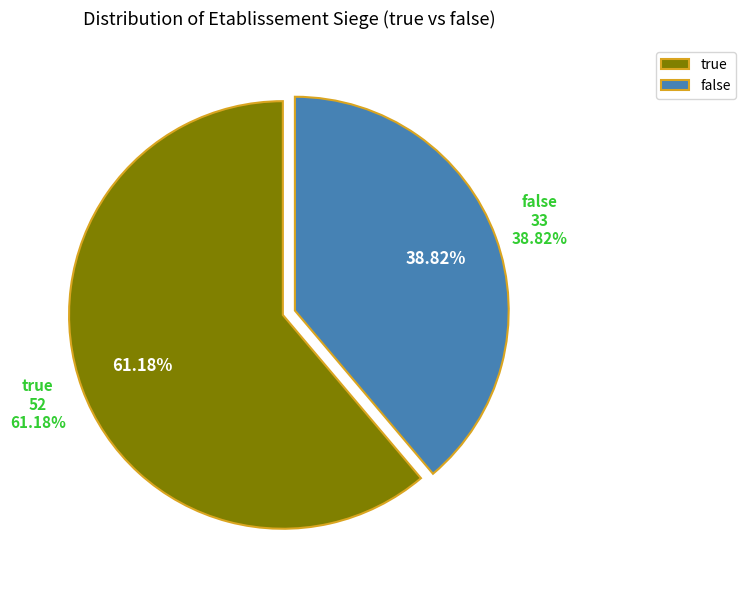

Which category has the smallest portion of the pie?

false